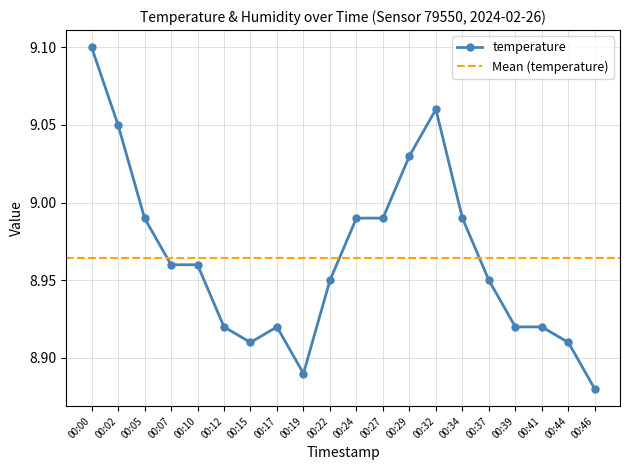

Rank the categories by value from highest to lowest.

00:00, 00:32, 00:02, 00:29, 00:05, 00:24, 00:27, 00:34, 00:07, 00:10, 00:22, 00:37, 00:12, 00:17, 00:39, 00:41, 00:15, 00:44, 00:19, 00:46